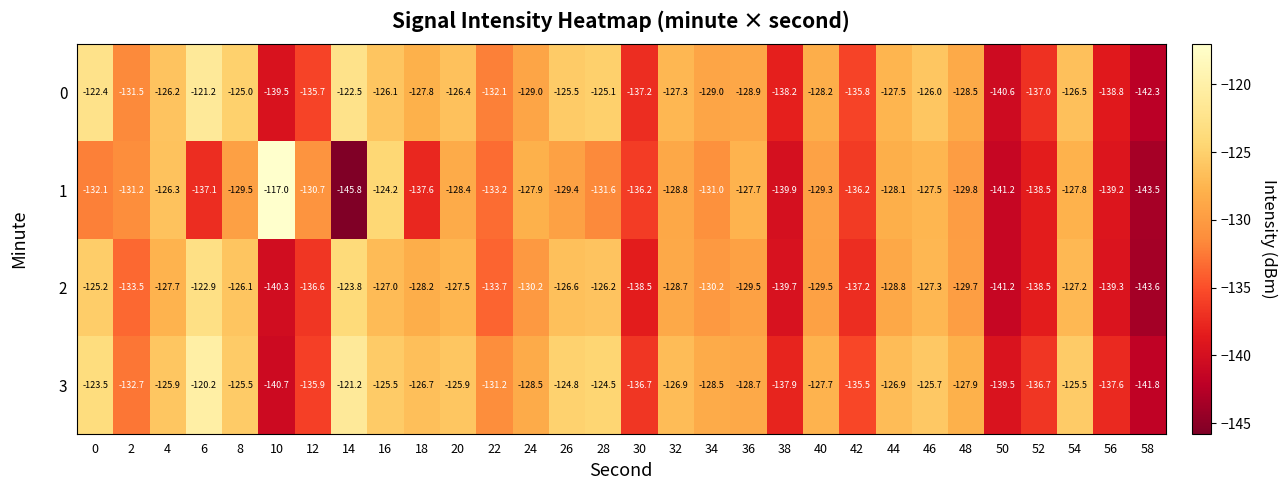

At which category is the sum across all series the highest?

6